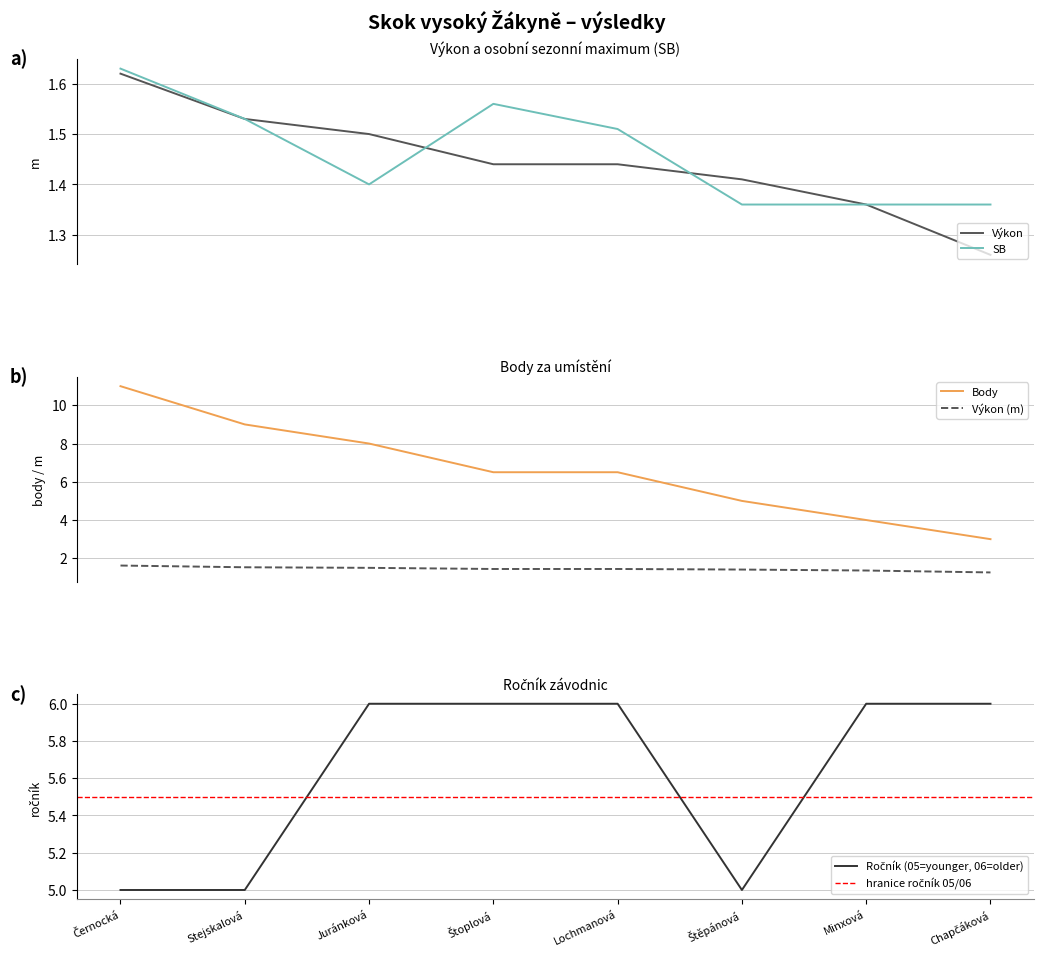

True or false: Výkon (m) and Body cross at least once.

False